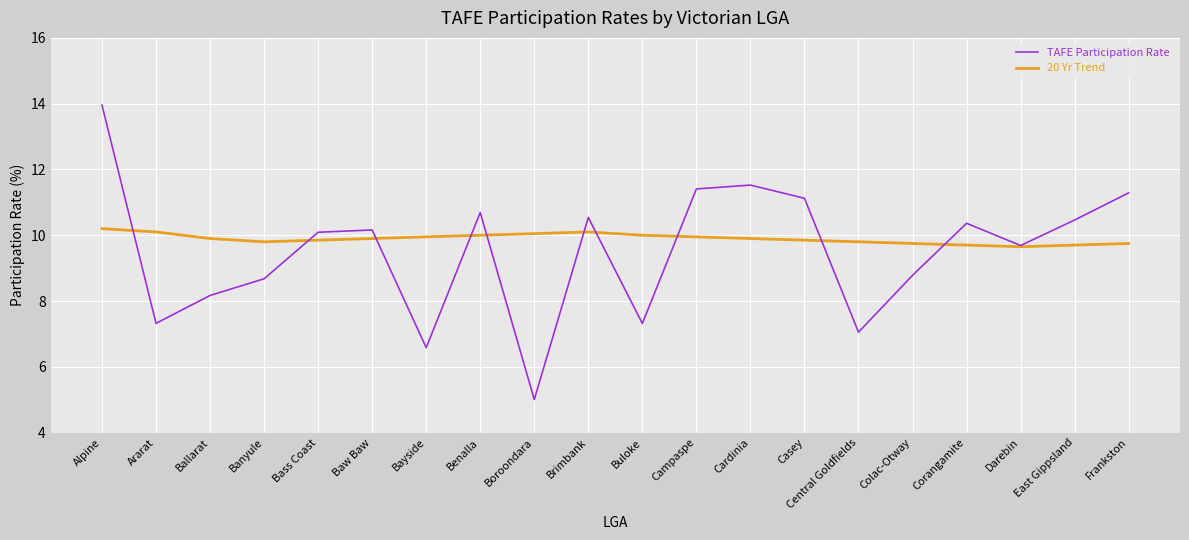

Which series has the largest range (max minus min)?

TAFE Participation Rate